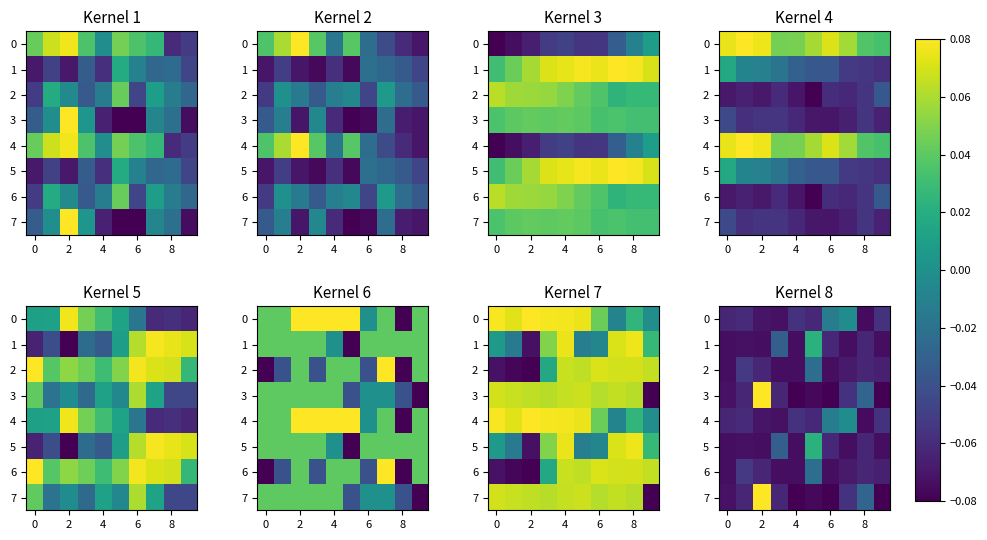

The 0 series shows -0.1 at 2. True or false?

False